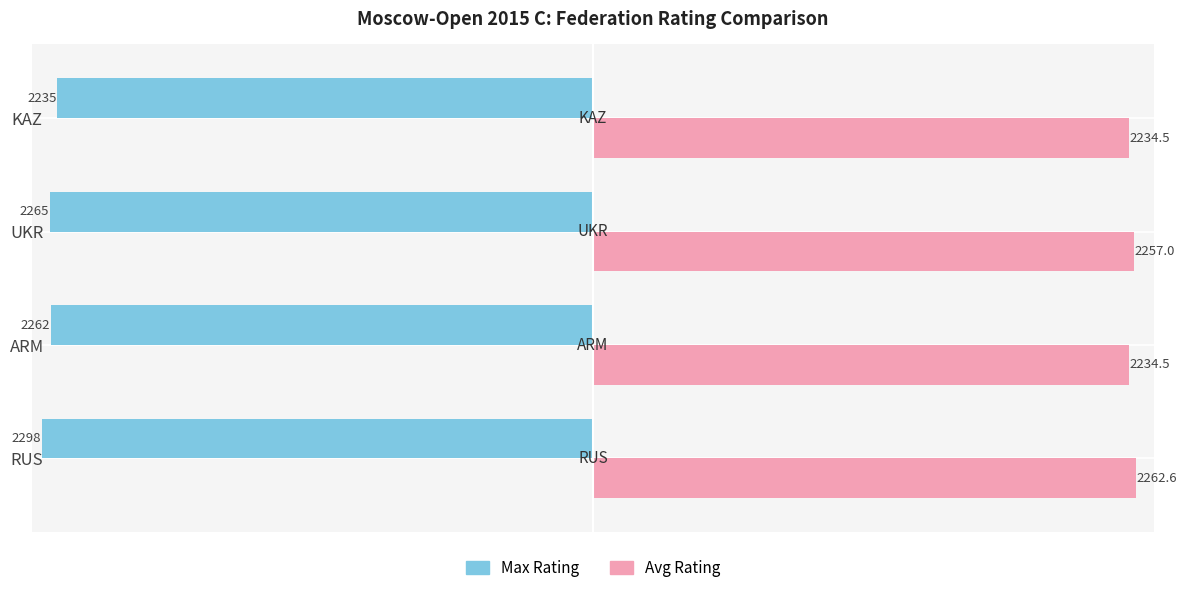

What are all the series names shown in the legend?

Max Rating, Avg Rating